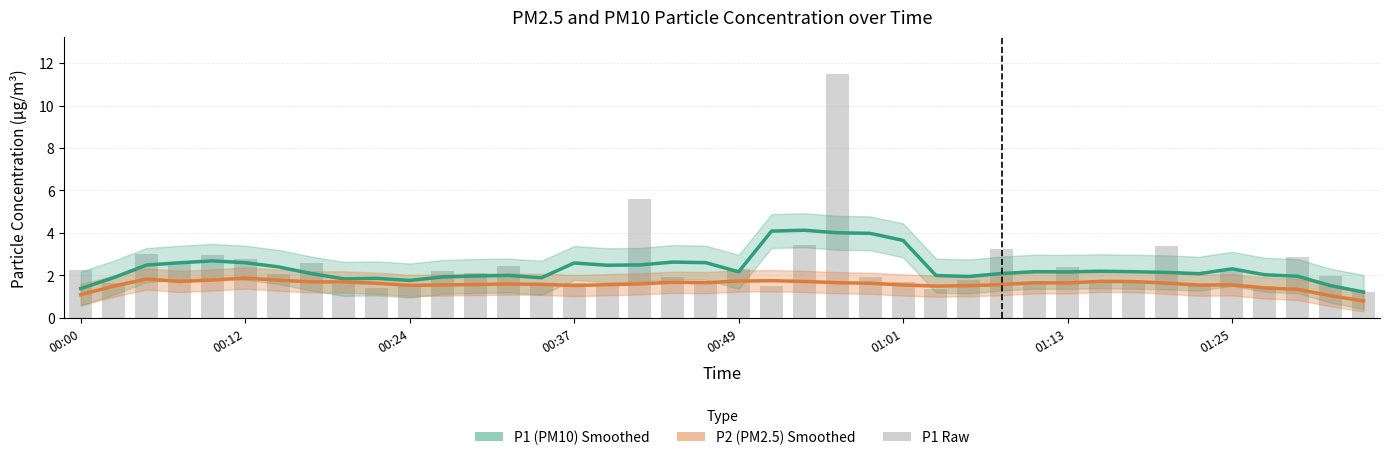

What is the difference between the maximum and minimum values in the P1 (PM10) Smoothed series?

2.9